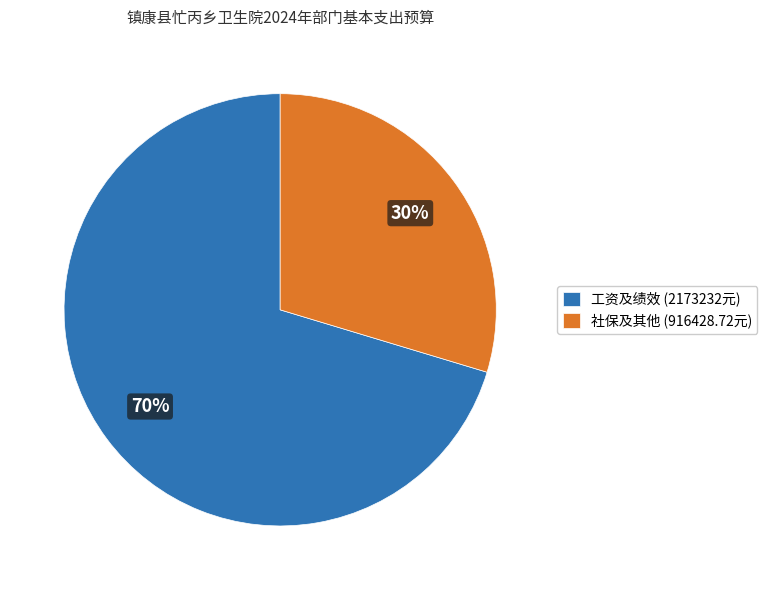

Rank the categories by value from lowest to highest.

社保及其他 (916428.72元), 工资及绩效 (2173232元)